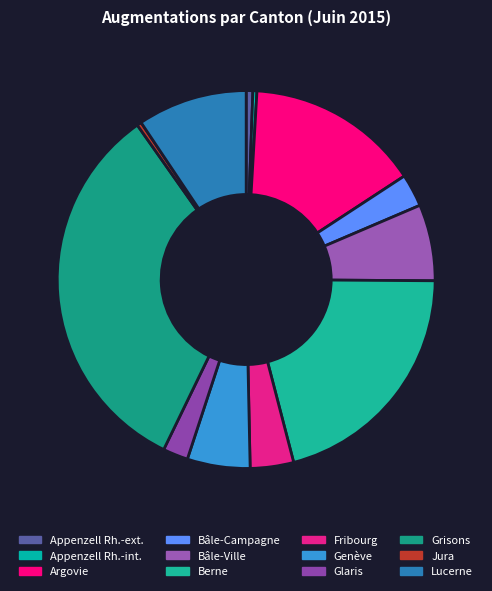

Does Bâle-Ville account for over 50% of the chart?

No